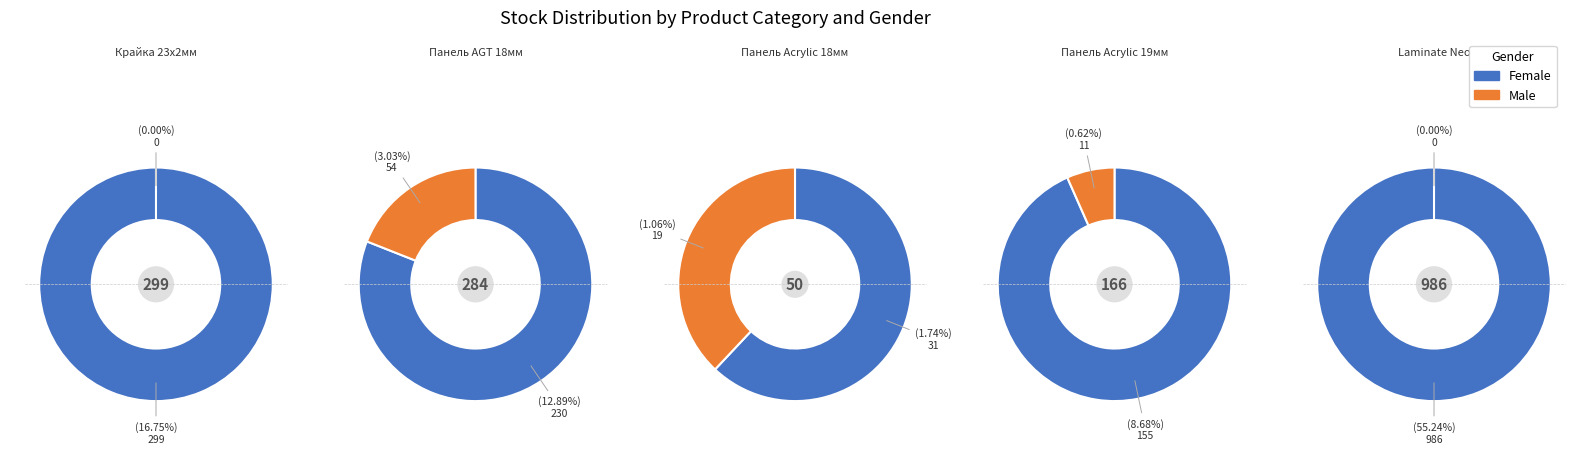

What is the spread (max minus min) of values at 0?

299